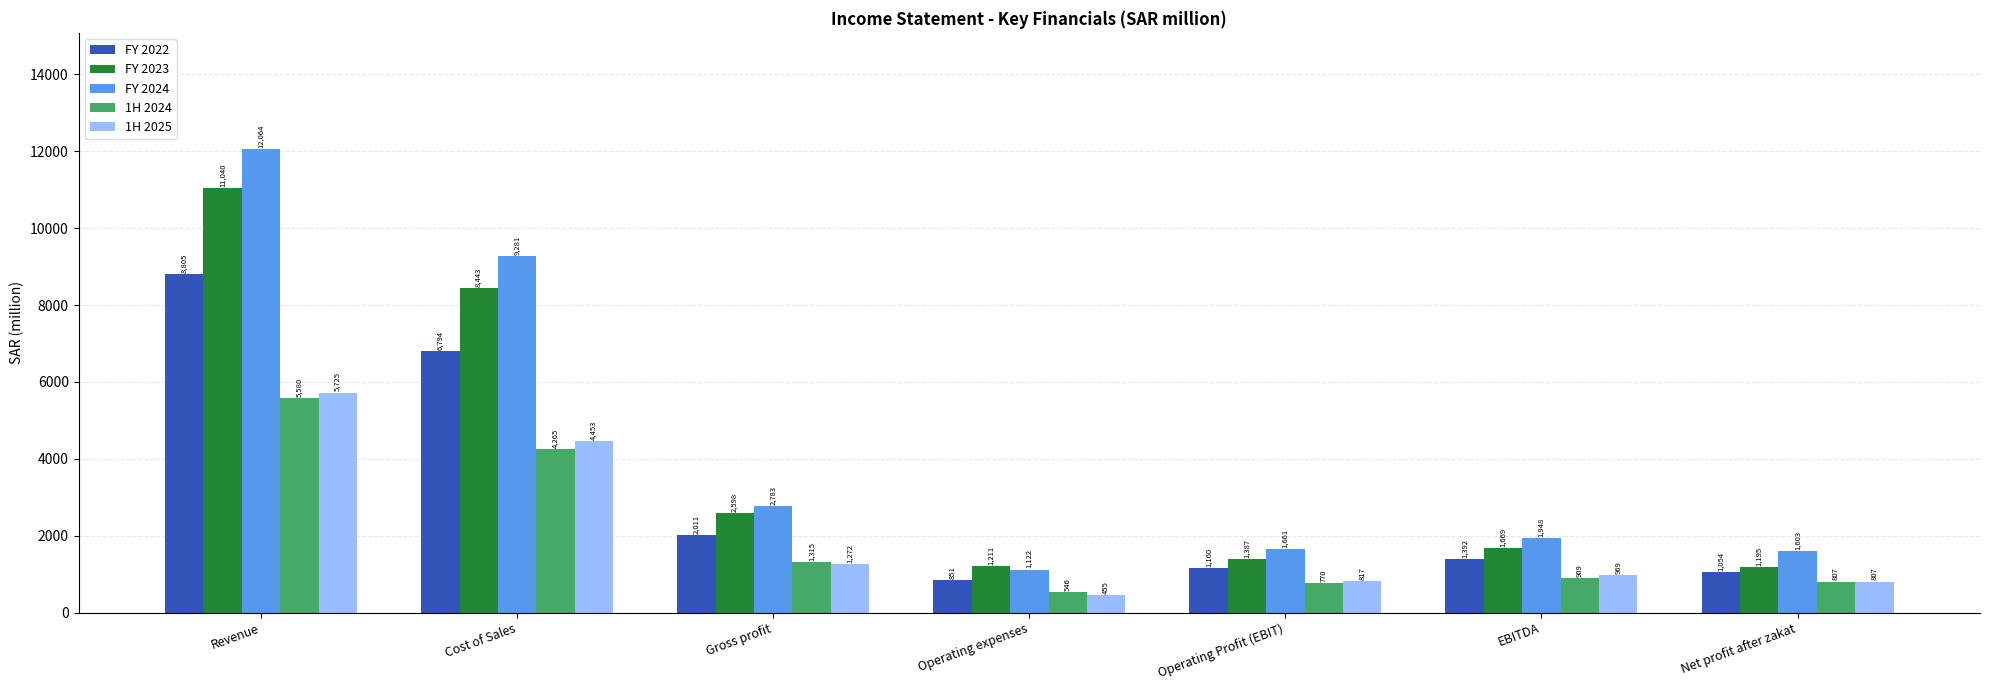

Is the value of FY 2024 at Operating expenses greater than the value of 1H 2024 at Cost of Sales?

No